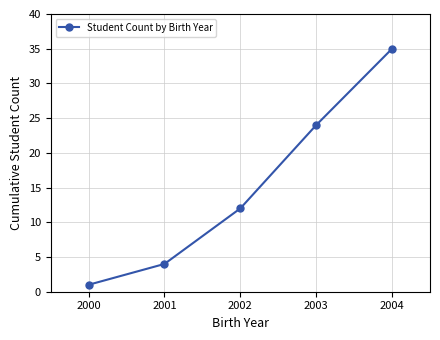

What is the value of the 5th point from the left?

35